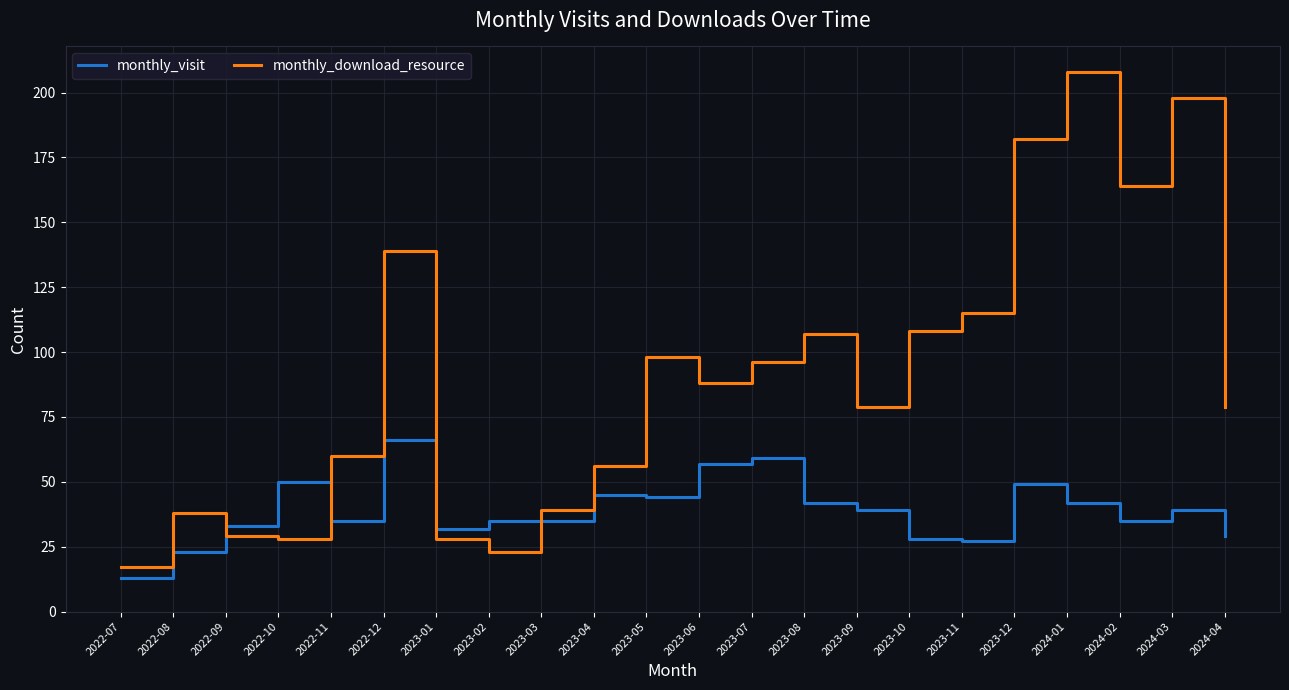

Between 2023-03 and 2024-02, which series saw the biggest shift?

monthly_download_resource